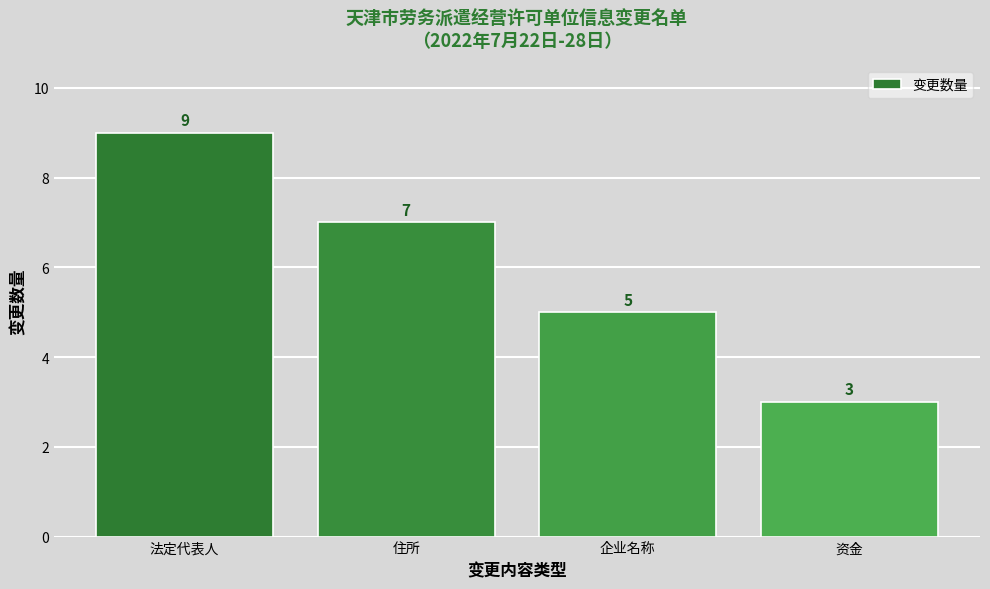

What is the difference between the values at 企业名称 and 资金?

2